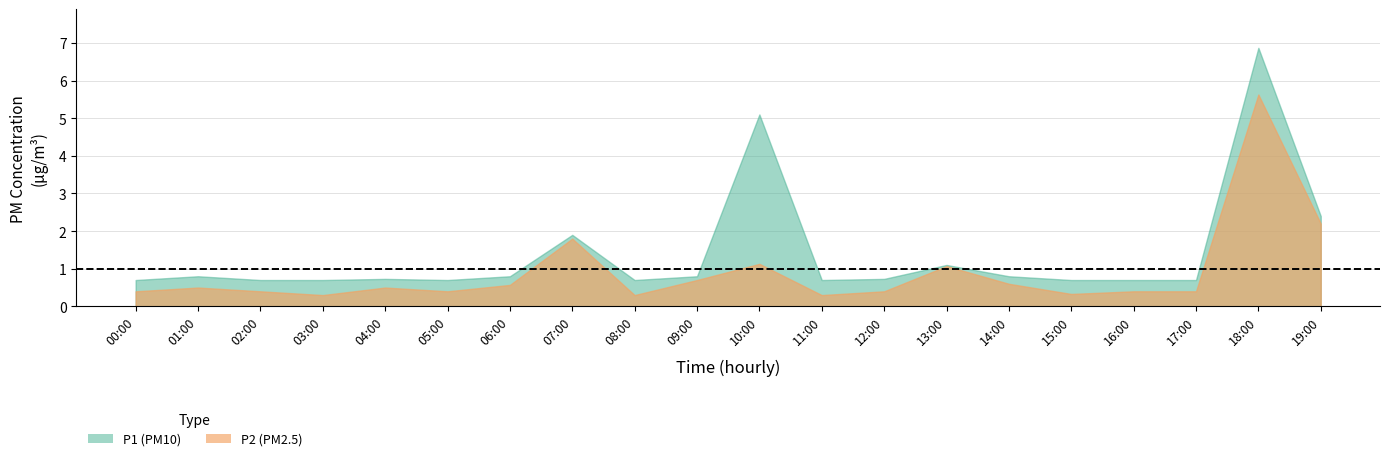

At 07:00, list the series in order from smallest to largest.

P2, P1